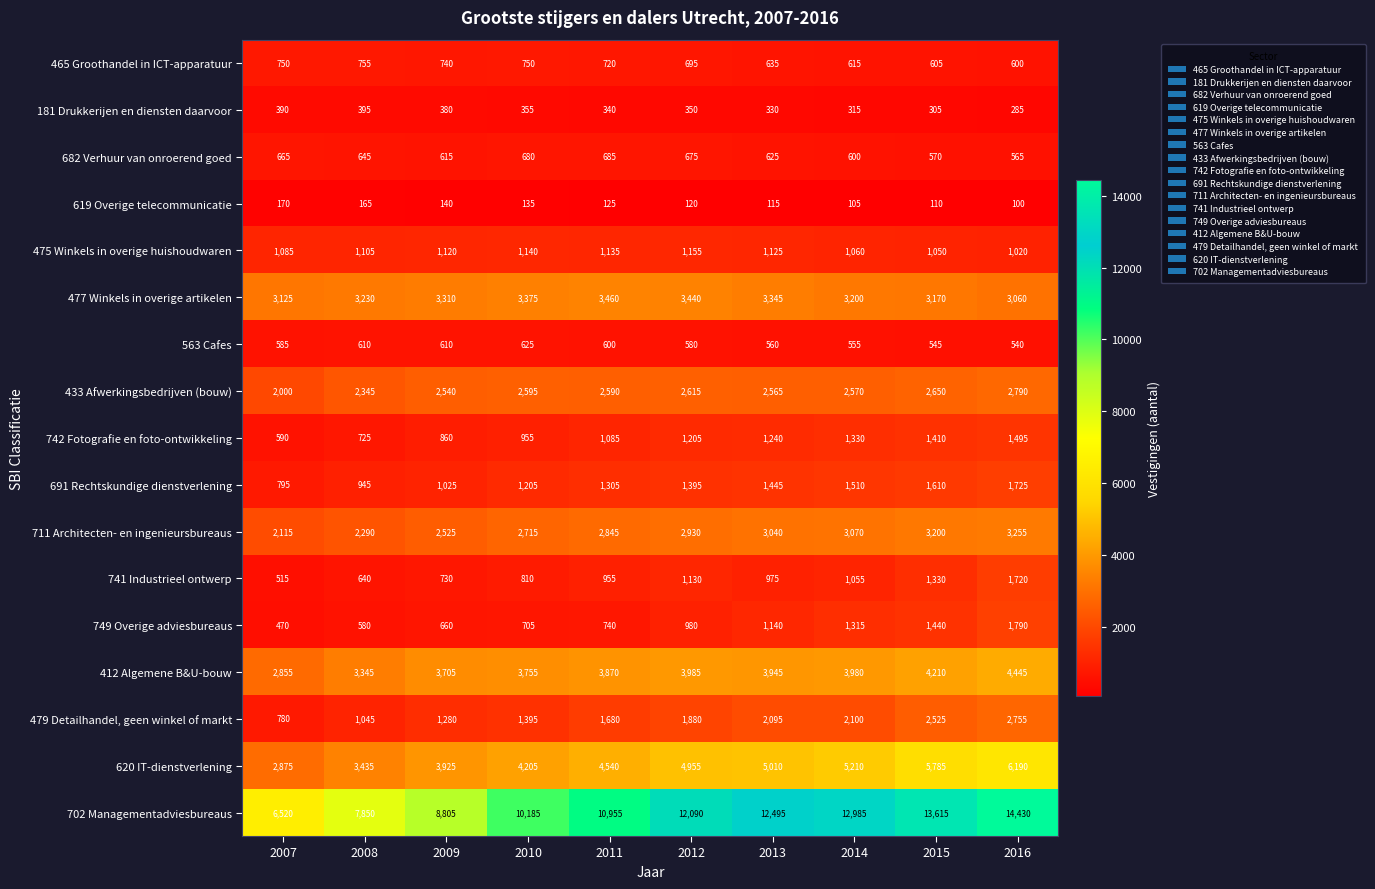

Which series has the largest total across all categories?

702 Managementadviesbureaus